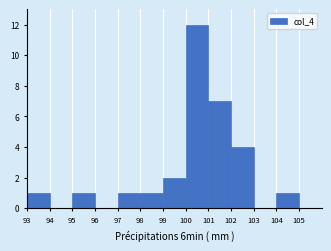

Reading left to right, list every bar in this chart as the range it spans on the x-axis followed by its height. The values are not printed on the chart, so give them approximately, as read against the axis.

93 to 94: 1
94 to 95: 0
95 to 96: 1
96 to 97: 0
97 to 98: 1
98 to 99: 1
99 to 100: 2
100 to 101: 12
101 to 102: 7
102 to 103: 4
103 to 104: 0
104 to 105: 1
105 to 106: 0